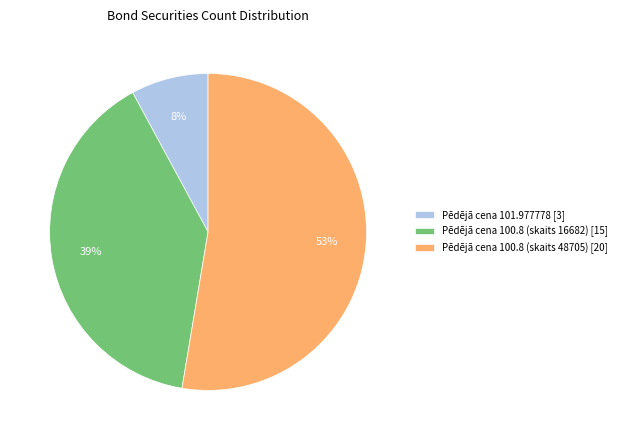

How many slices are in this pie chart?

3